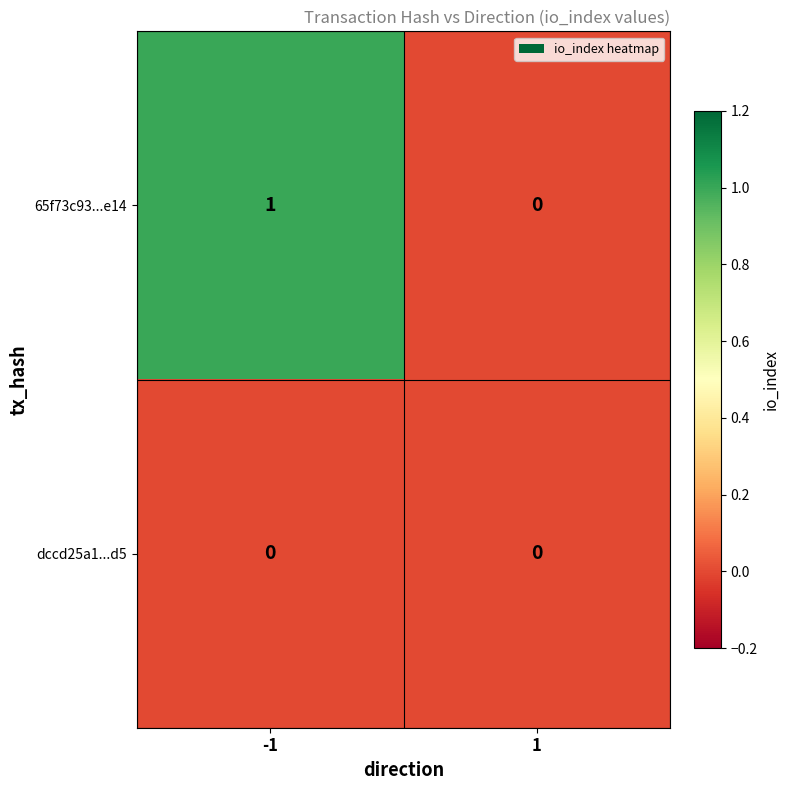

Is it true that 65f73c93...e14 equals 0 at 1?

True